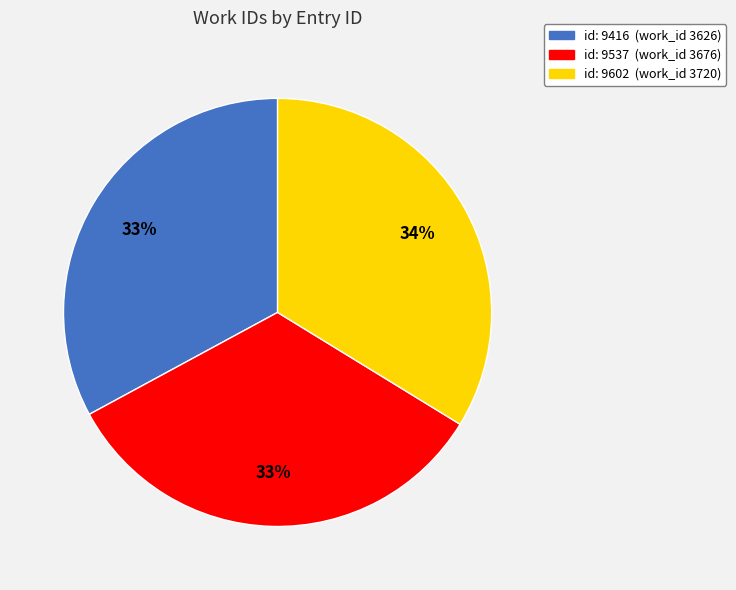

To the nearest percent, what is the average slice percentage?

33%